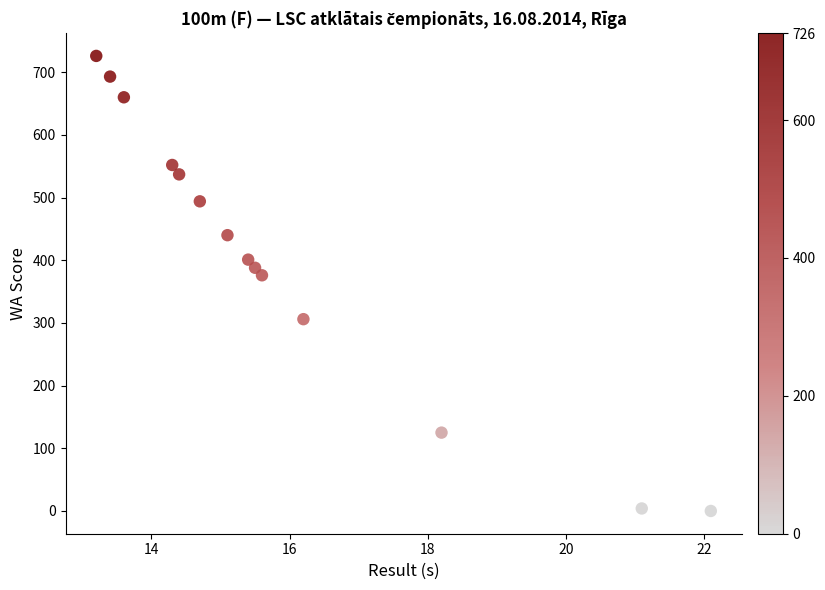

What Y value in the scatter plot is closest to 363?

376